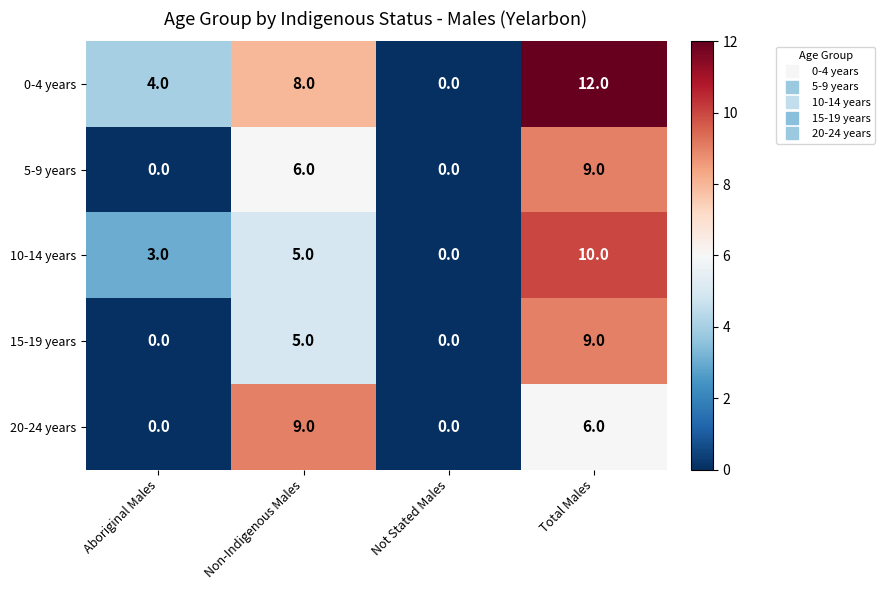

The 0-4 years series shows 8 at Non-Indigenous Males. True or false?

True